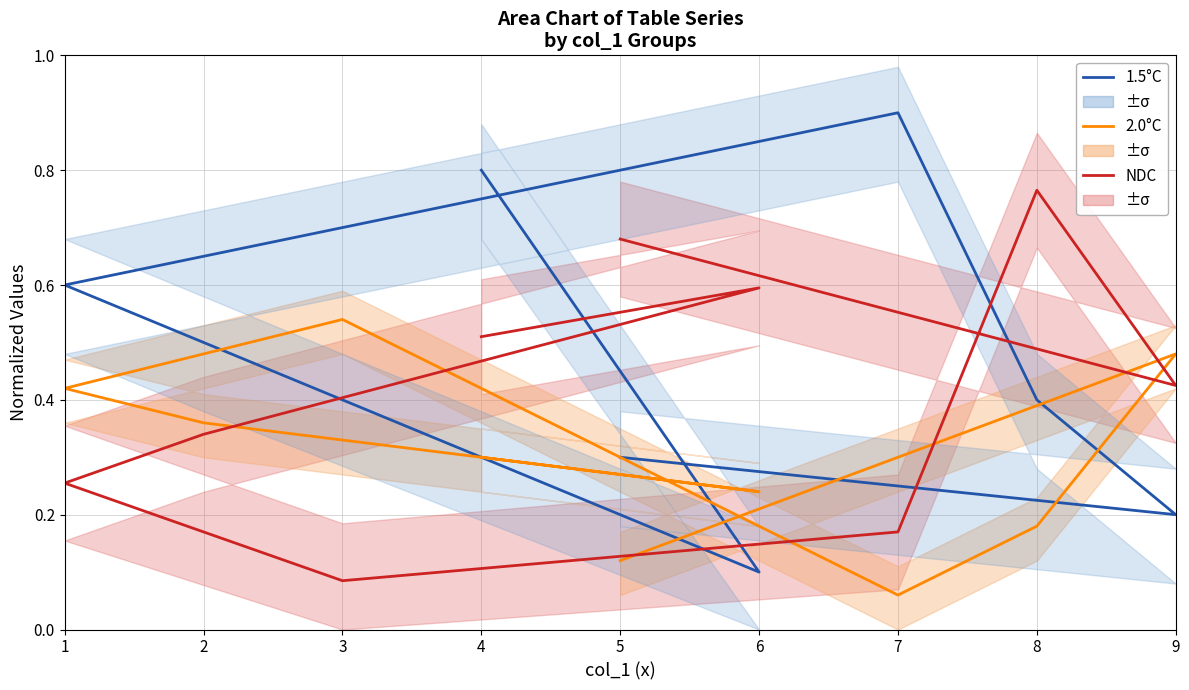

At which category is the sum across all series the highest?

4